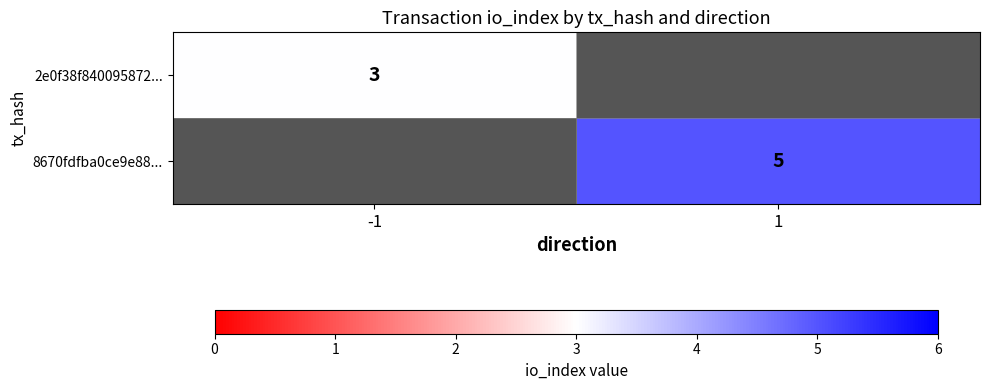

Is the value of 8670fdfba0ce9e88... at 1 greater than the value of 2e0f38f840095872... at -1?

Yes